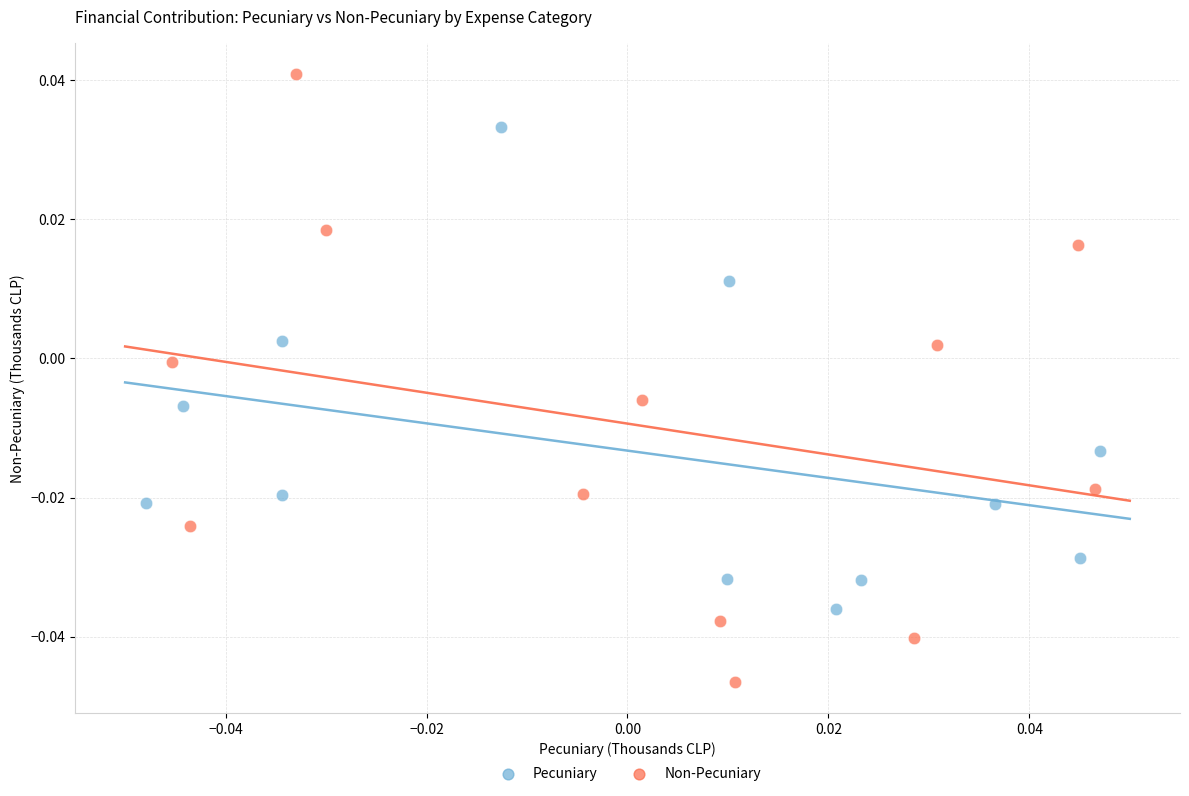

Which series reaches the maximum Y coordinate?

Non-Pecuniary